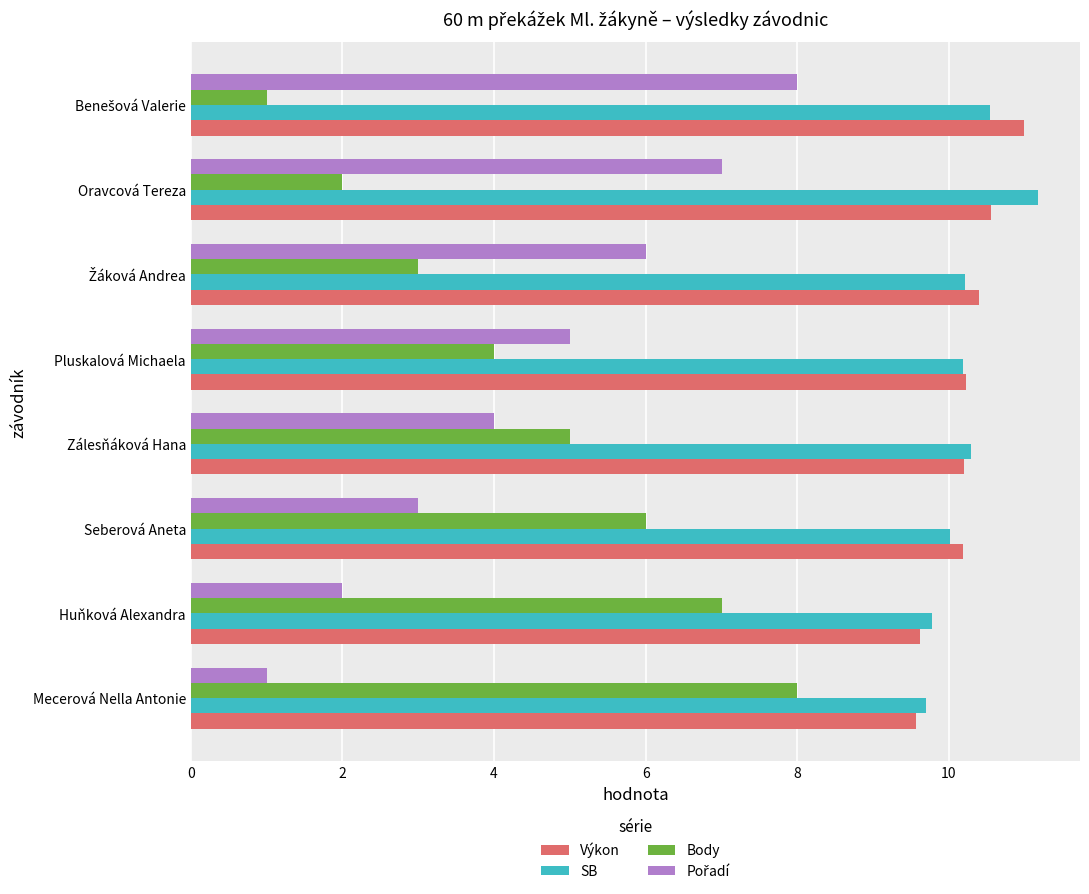

Is the value of Body at Mecerová Nella Antonie greater than the value of Výkon at Huňková Alexandra?

No